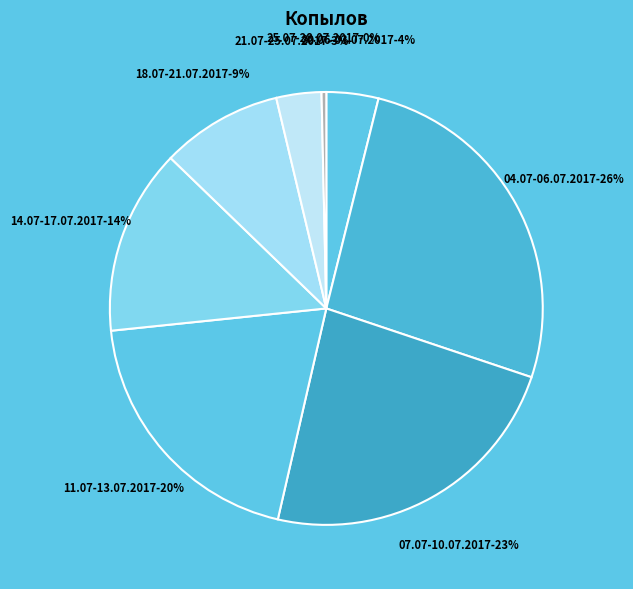

To the nearest percent, what is the average slice percentage?

12%